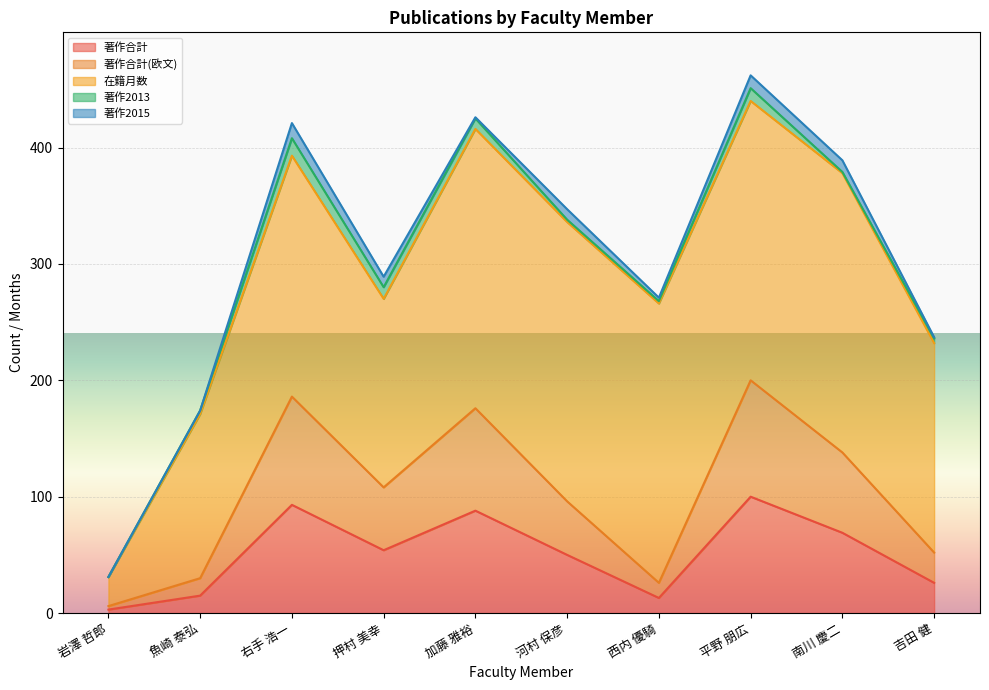

At which category does 著作合計 reach its first local valley?

押村 美幸